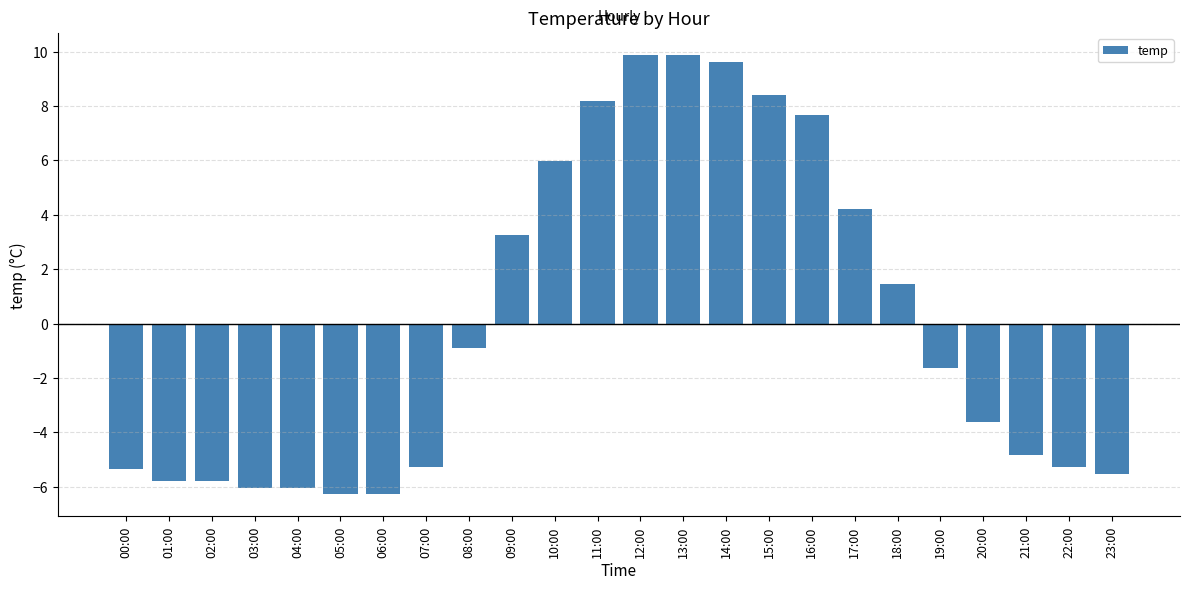

What is the label of the 7th bar from the right?

17:00